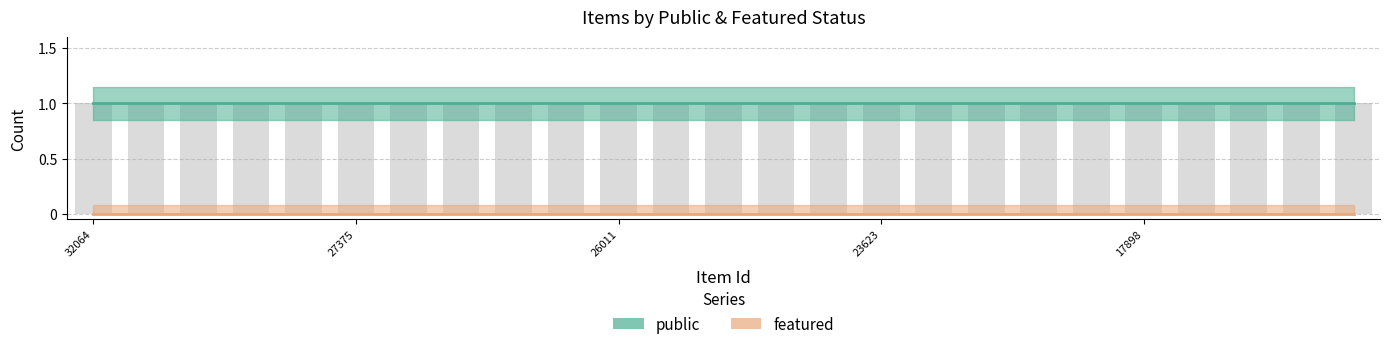

Which label corresponds to the largest value in the chart?

32064